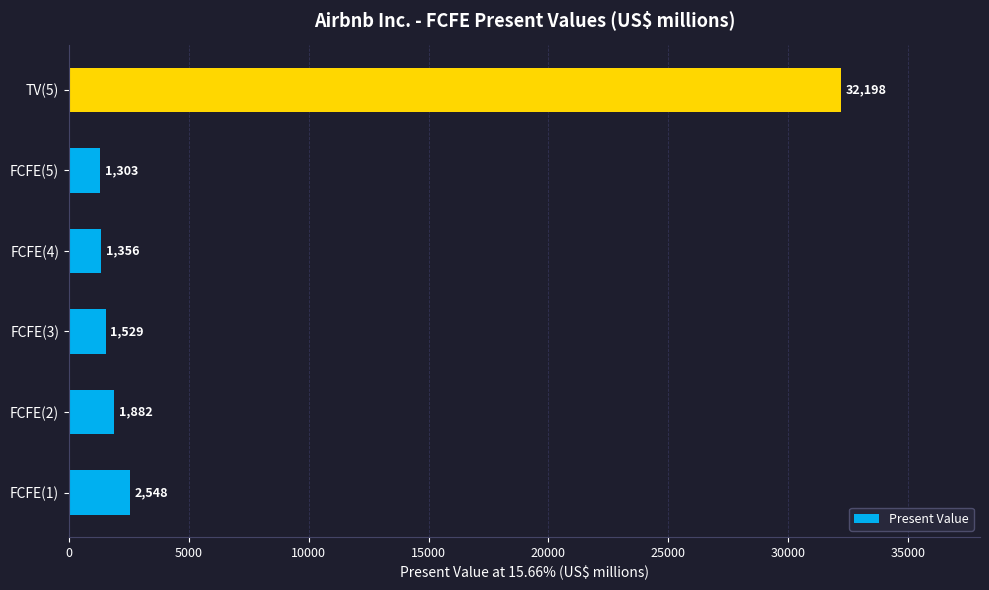

What is the change in value from FCFE(1) to TV(5)?

+29650